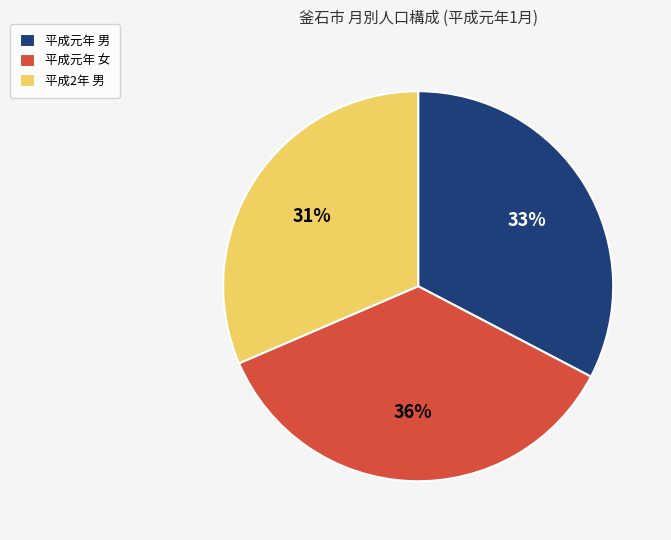

Rank the categories by value from highest to lowest.

平成元年 女, 平成元年 男, 平成2年 男